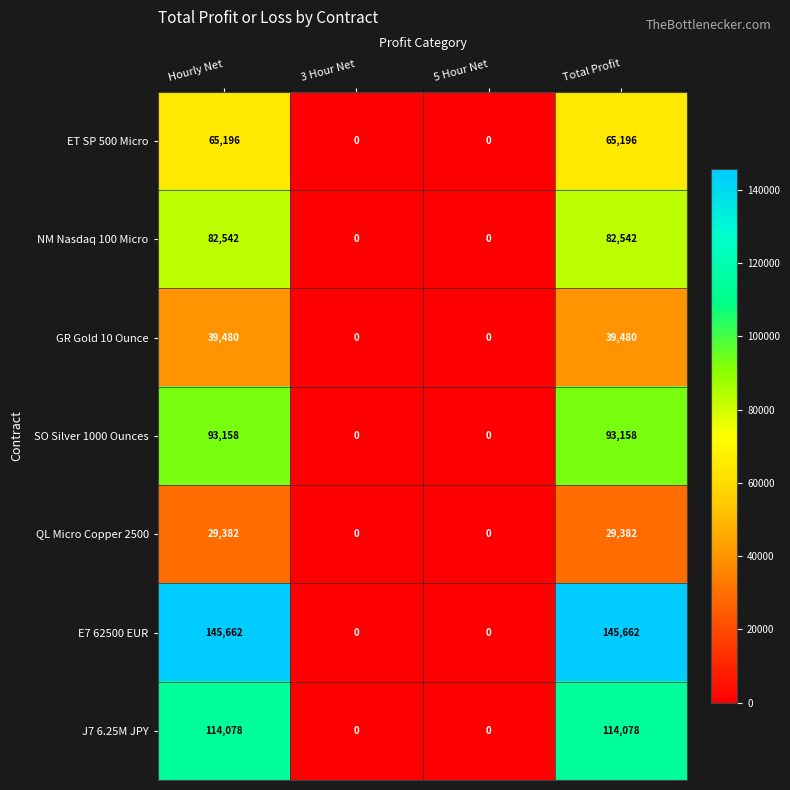

Between 5 Hour Net and Total Profit, which series saw the biggest shift?

E7 62500 EUR